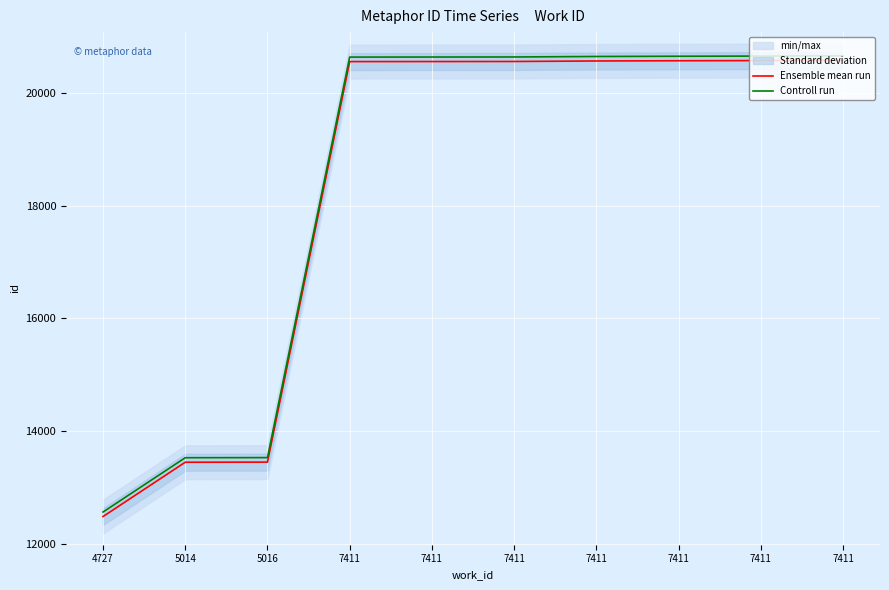

True or false: Controll run has a value of 20636 at 7411.

True